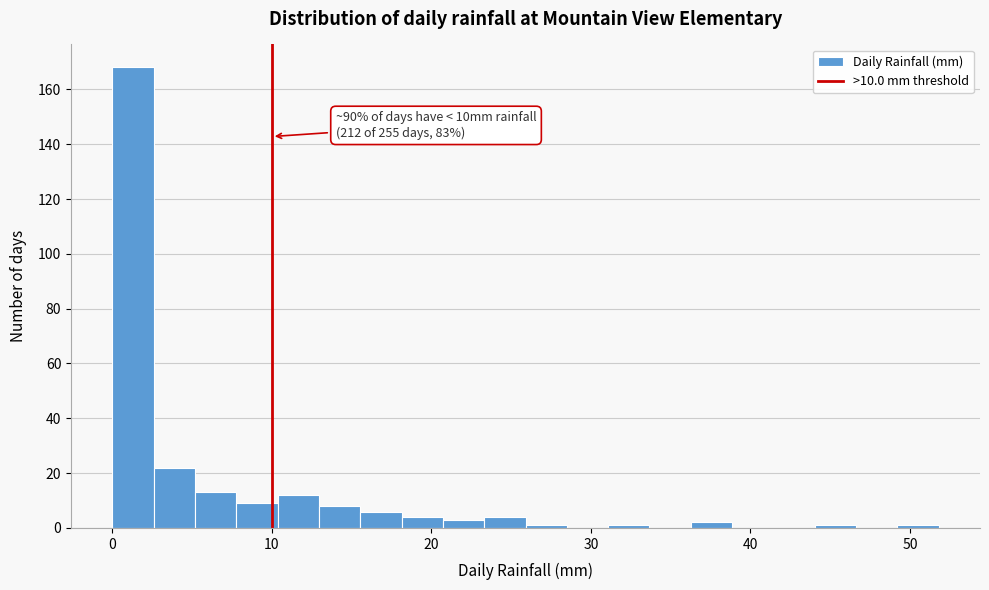

Read against the x-axis, roughly where is the centre of the tallest bar?

1